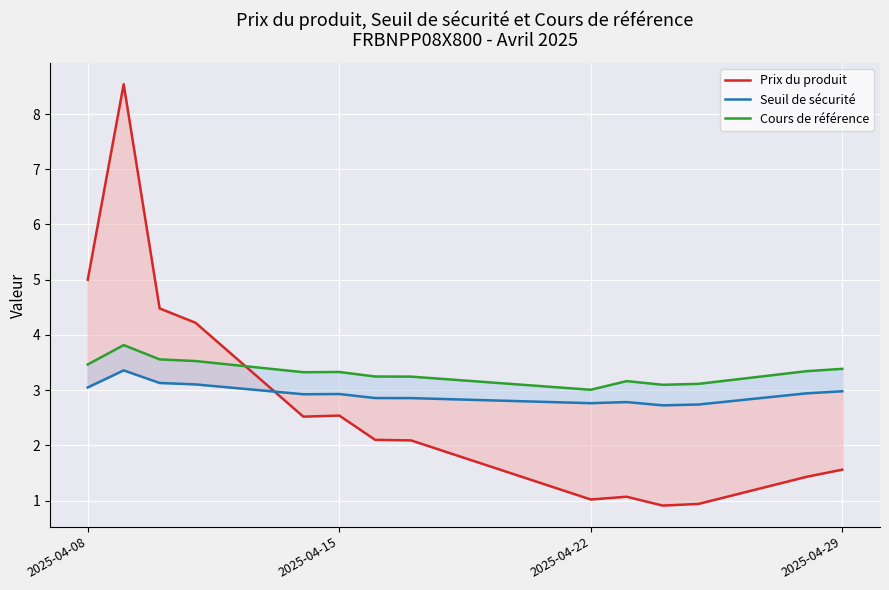

True or false: Cours de référence has a value of 5.4 at 4.

False